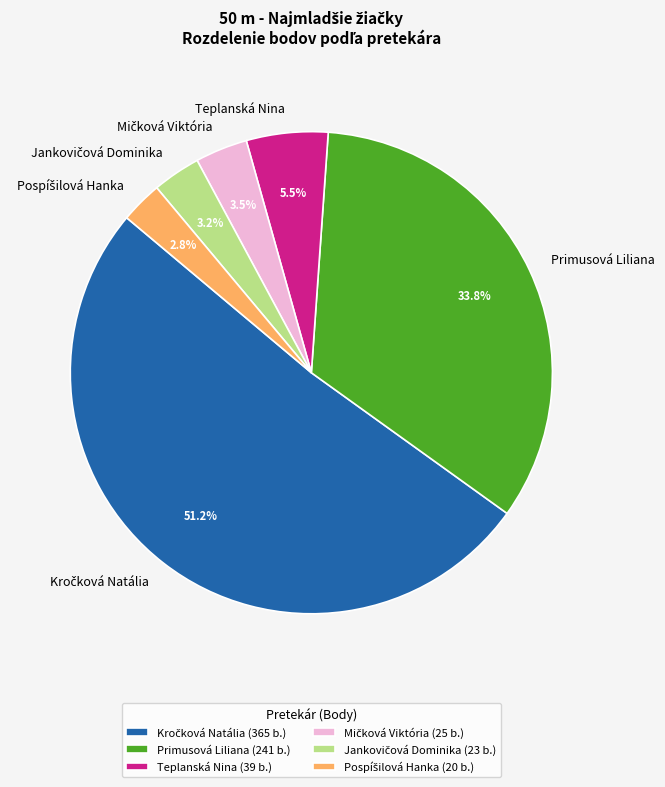

To the nearest percent, what is the difference between the largest and smallest slice percentages?

48%